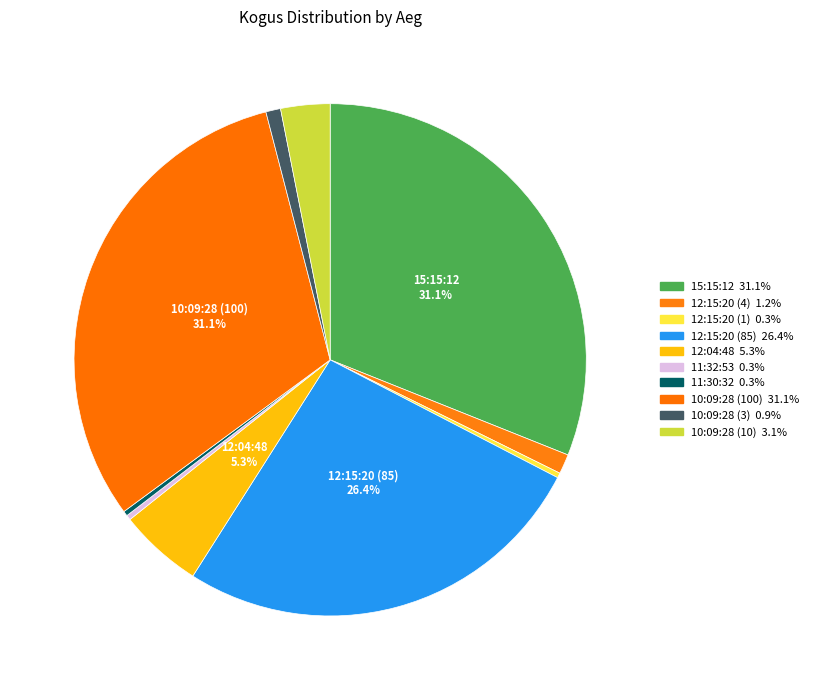

How many segments does this pie chart have?

10